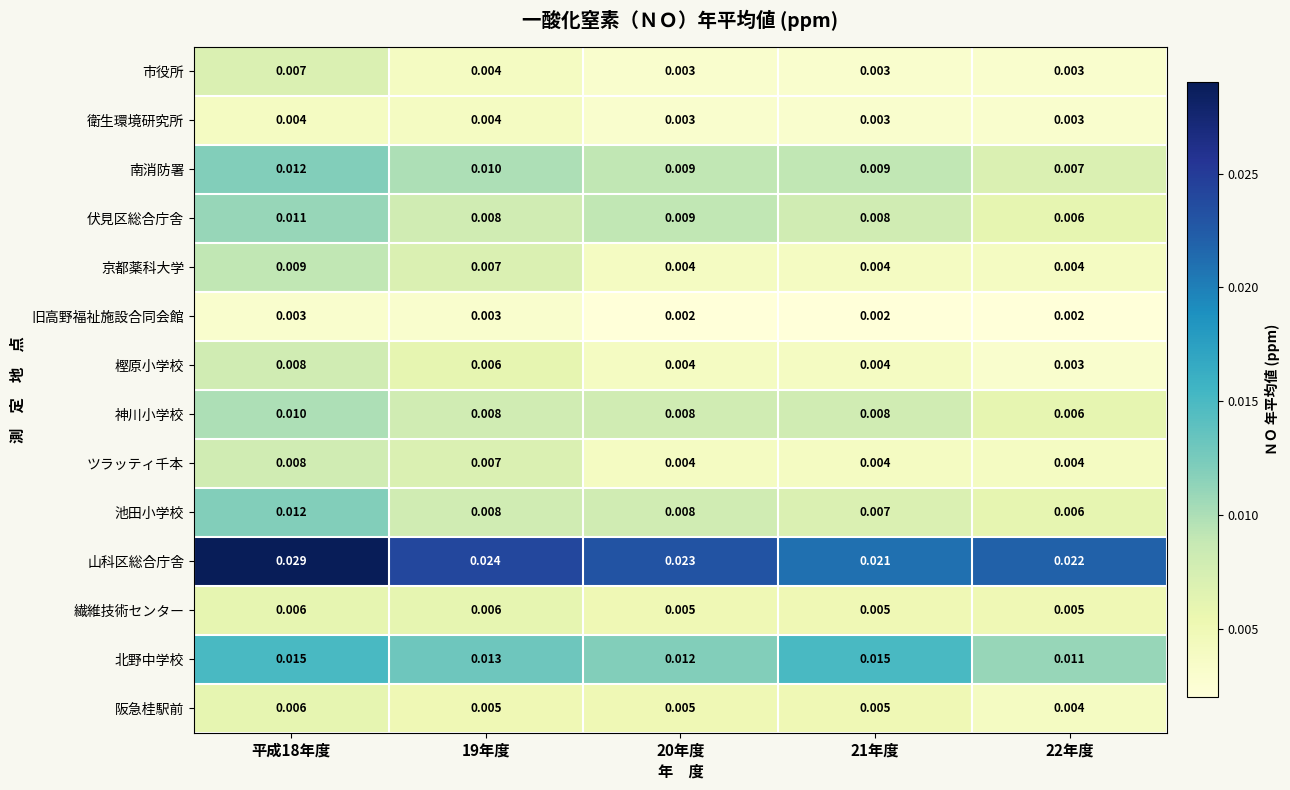

Which series has the widest spread of values?

山科区総合庁舎